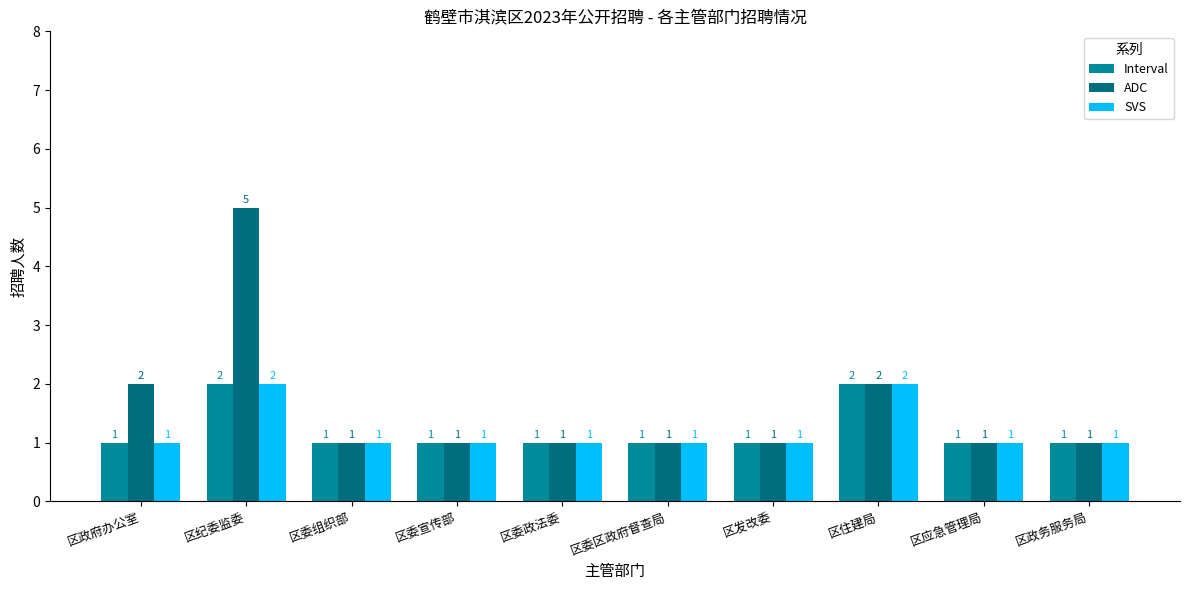

The Interval series shows 1 at 区委区政府督查局. True or false?

True